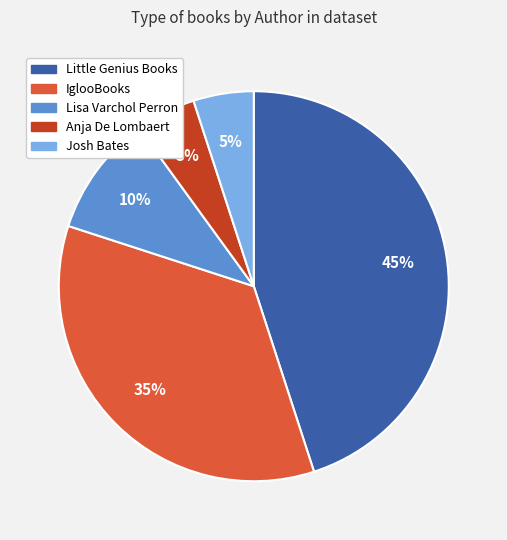

True or false: IglooBooks accounts for 35% of the total.

True